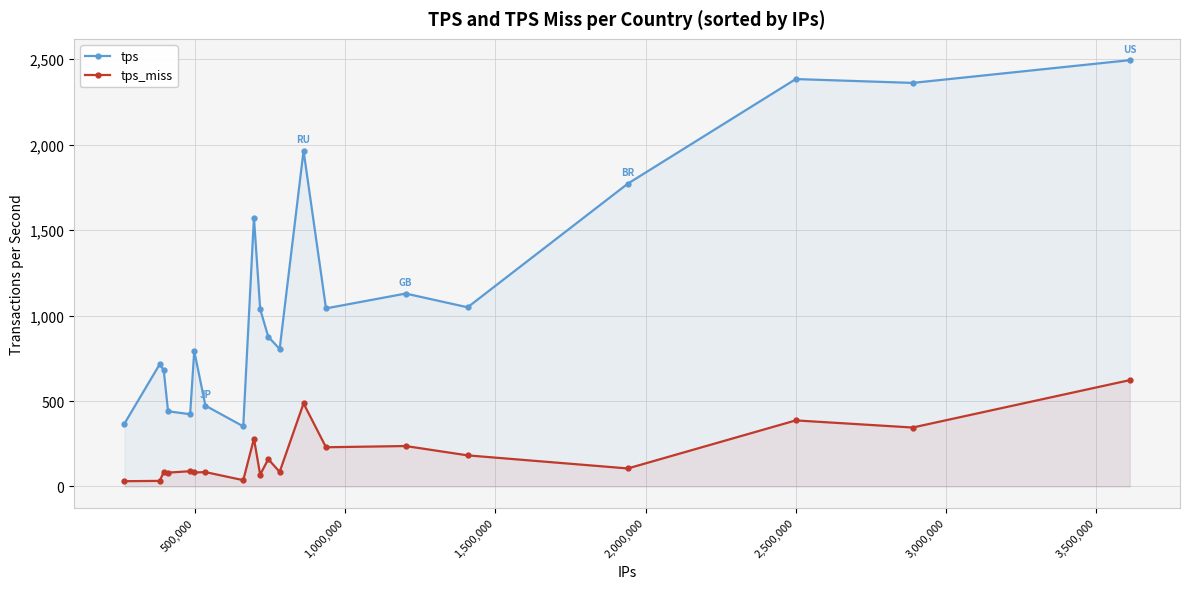

Which series has the widest spread of values?

tps